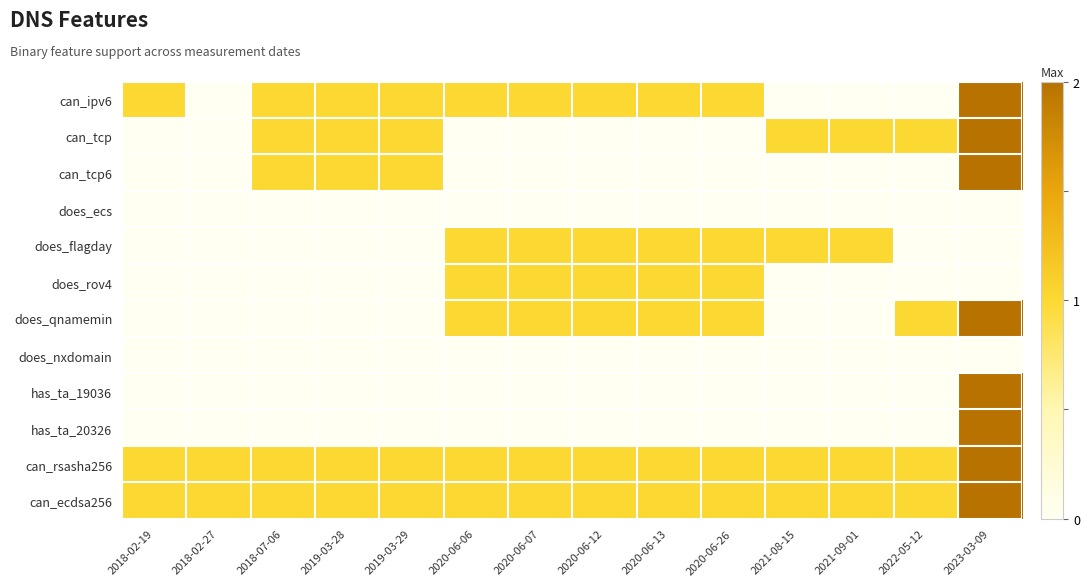

Between 2020-06-13 and 2021-09-01, which series saw the biggest shift?

can_ipv6